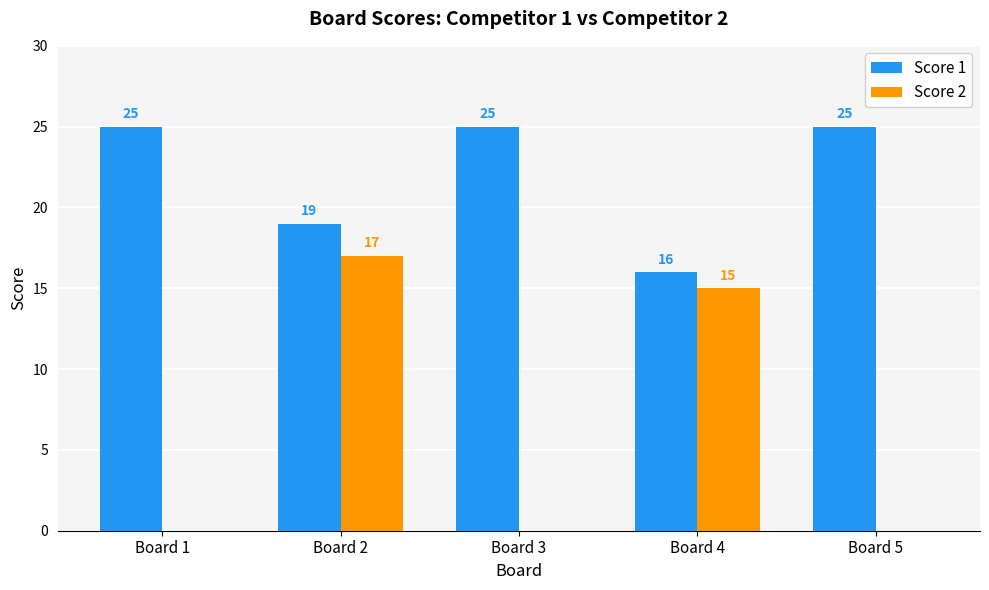

The value of Score 2 at Board 2 is 24. True or false?

False